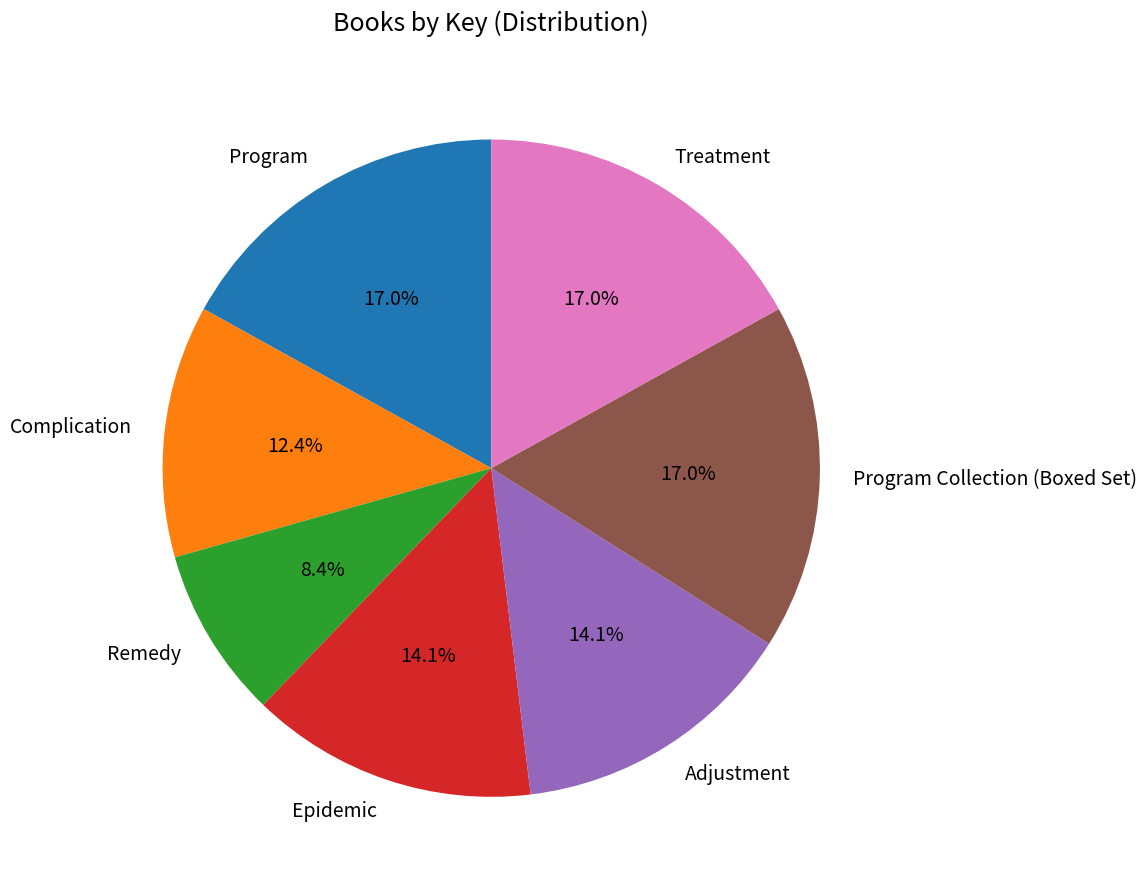

Count the number of slices in the pie.

7